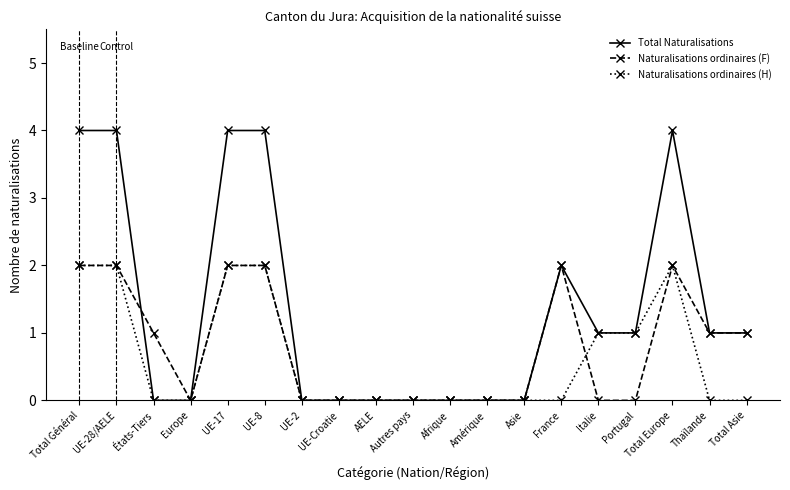

How many series are shown in this chart?

3